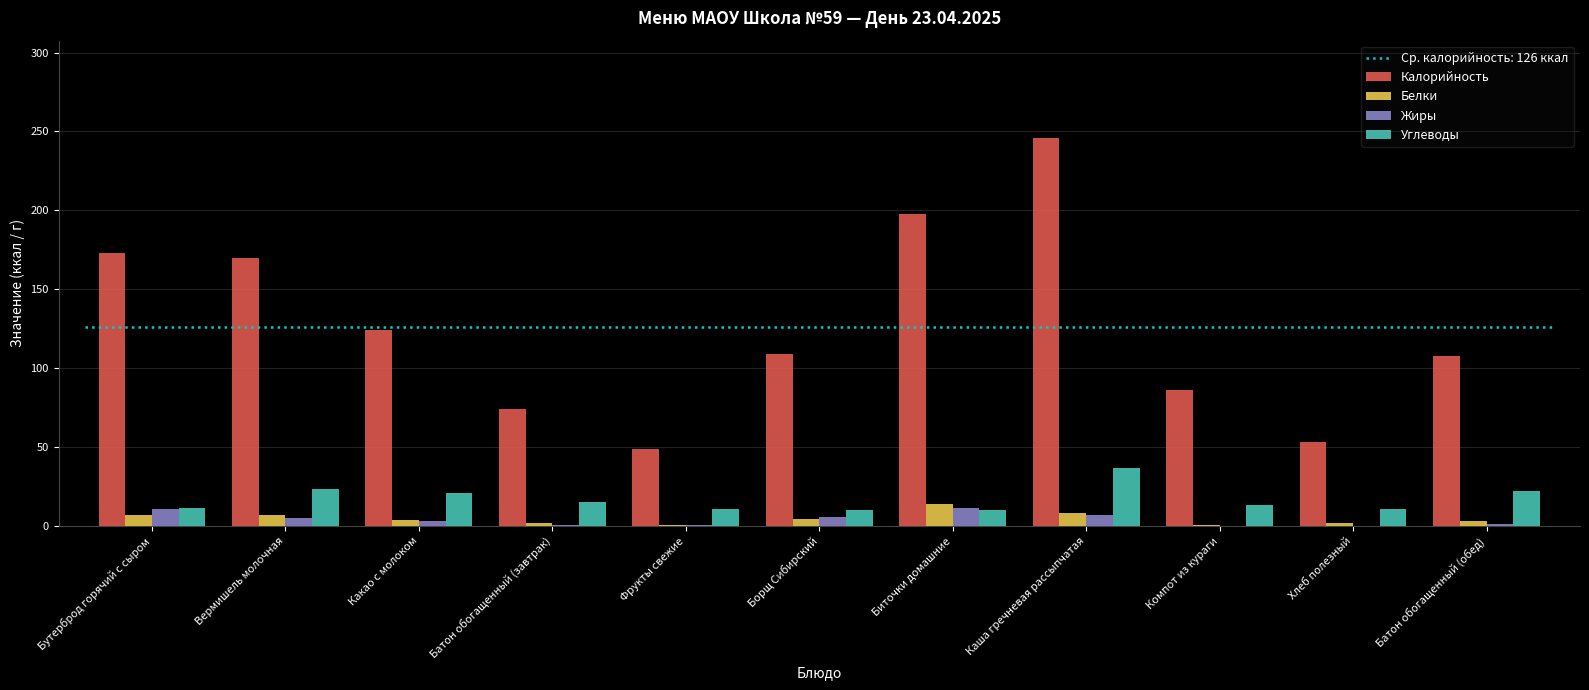

What is the greatest value displayed?

246.0